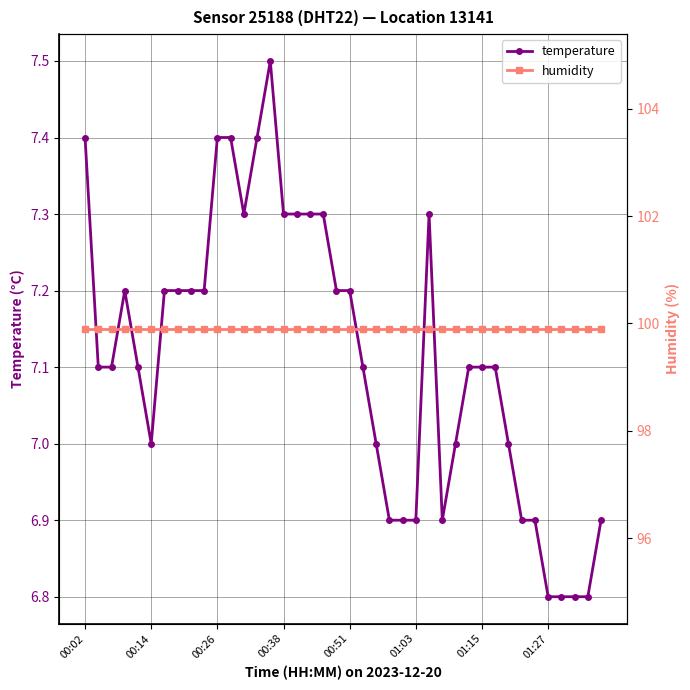

Rank the categories by humidity value from lowest to highest.

00:02, 00:14, 00:26, 00:38, 00:51, 01:03, 01:15, 01:27, 8, 9, 10, 11, 12, 13, 14, 15, 16, 17, 18, 19, 20, 21, 22, 23, 24, 25, 26, 27, 28, 29, 30, 31, 32, 33, 34, 35, 36, 37, 38, 39